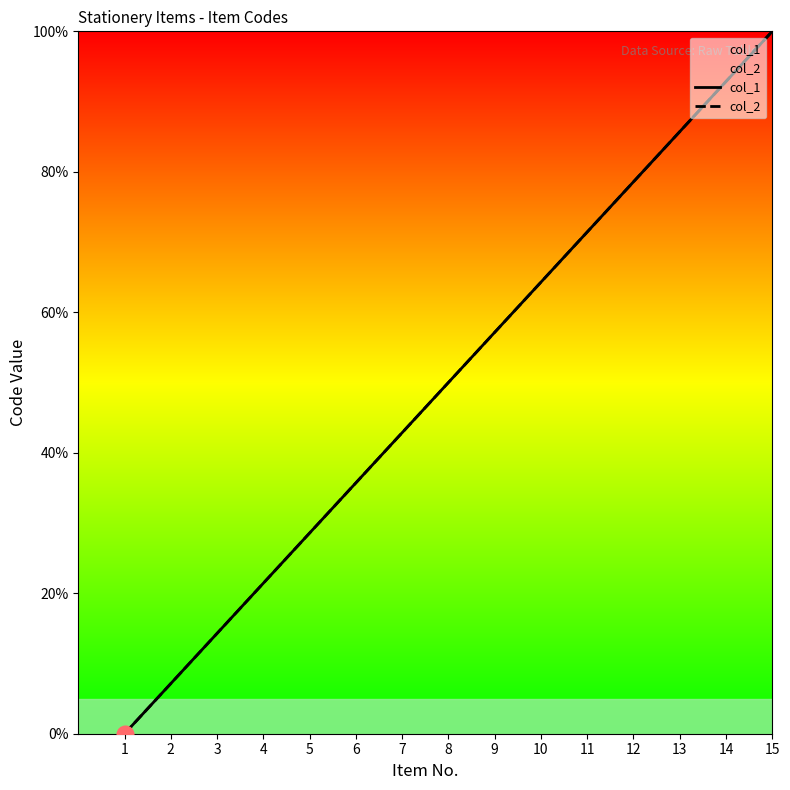

Reading left to right, extract all data points from this chart.

col_1: 0.0	7.1	14.3	21.4	28.6	35.7	42.9	50.0	57.1	64.3	71.4	78.6	85.7	92.9	100.0
col_2: 0.0	7.1	14.3	21.4	28.6	35.7	42.9	50.0	57.1	64.3	71.4	78.6	85.7	92.9	100.0